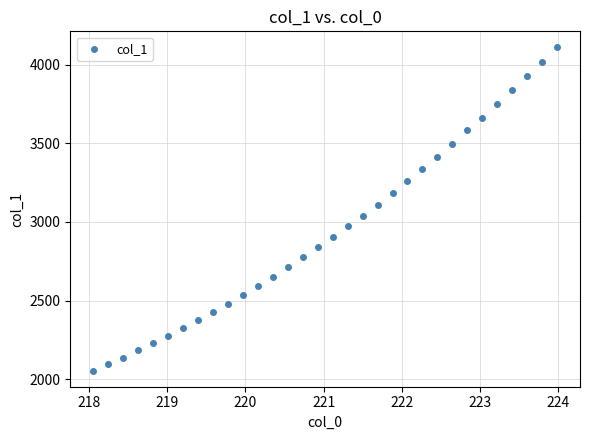

What is the range of X values (max minus min)?

5.9